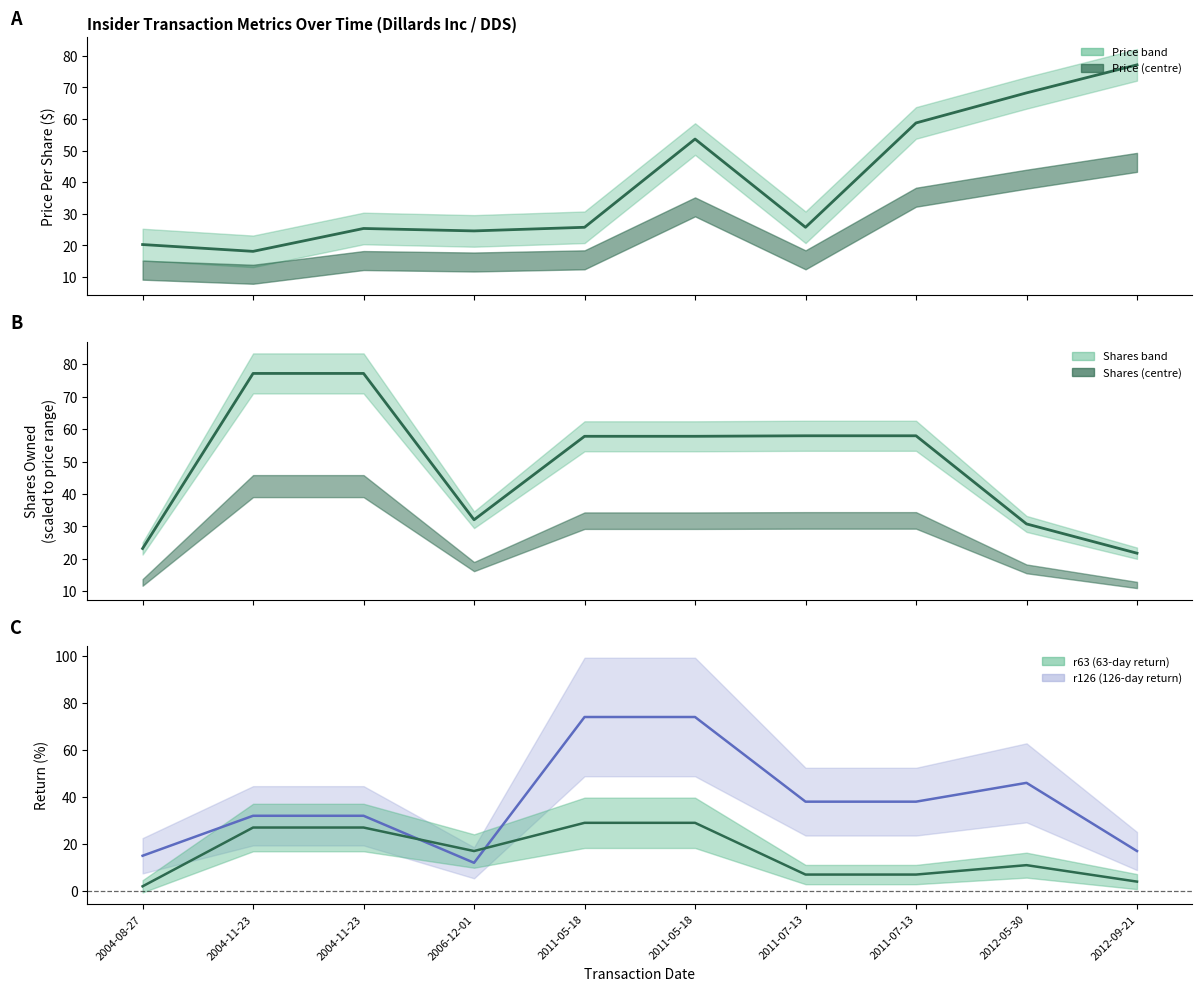

Which series has the largest total across all categories?

sharesOwnedFollowingTransaction